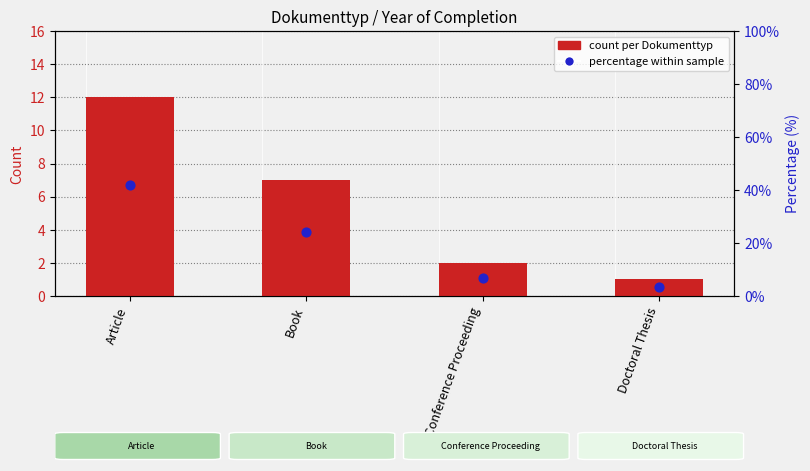

Is the value of percentage within sample at Article greater than the value of count at Doctoral Thesis?

Yes